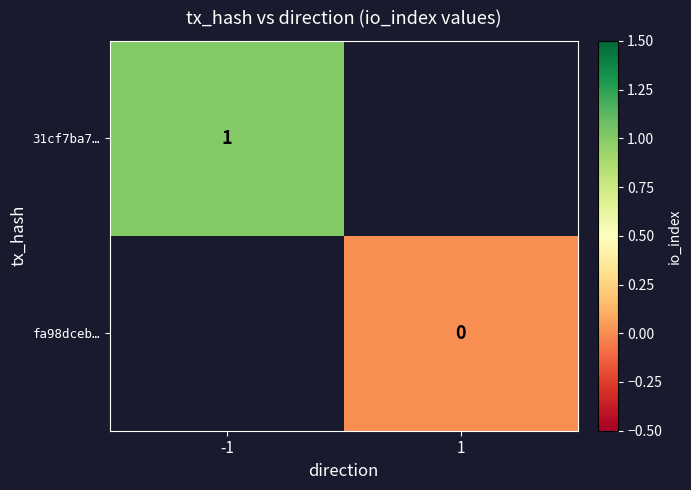

The value of 31cf7ba7… at -1 is 1. True or false?

True